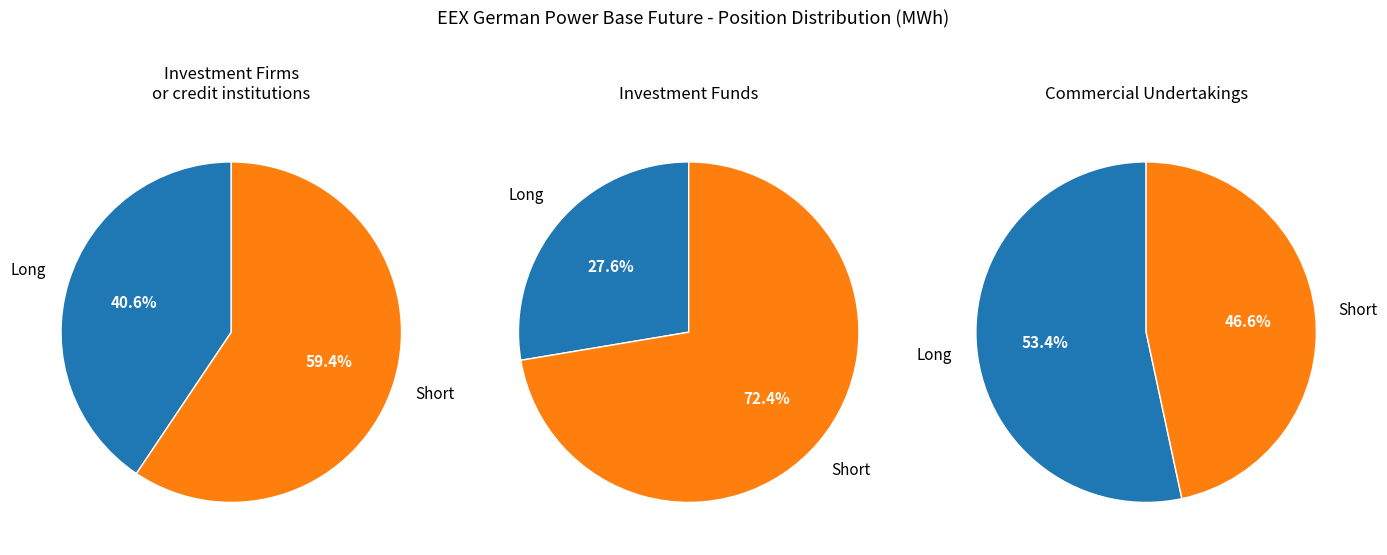

What is the total percentage of Short and Long?

100.0%